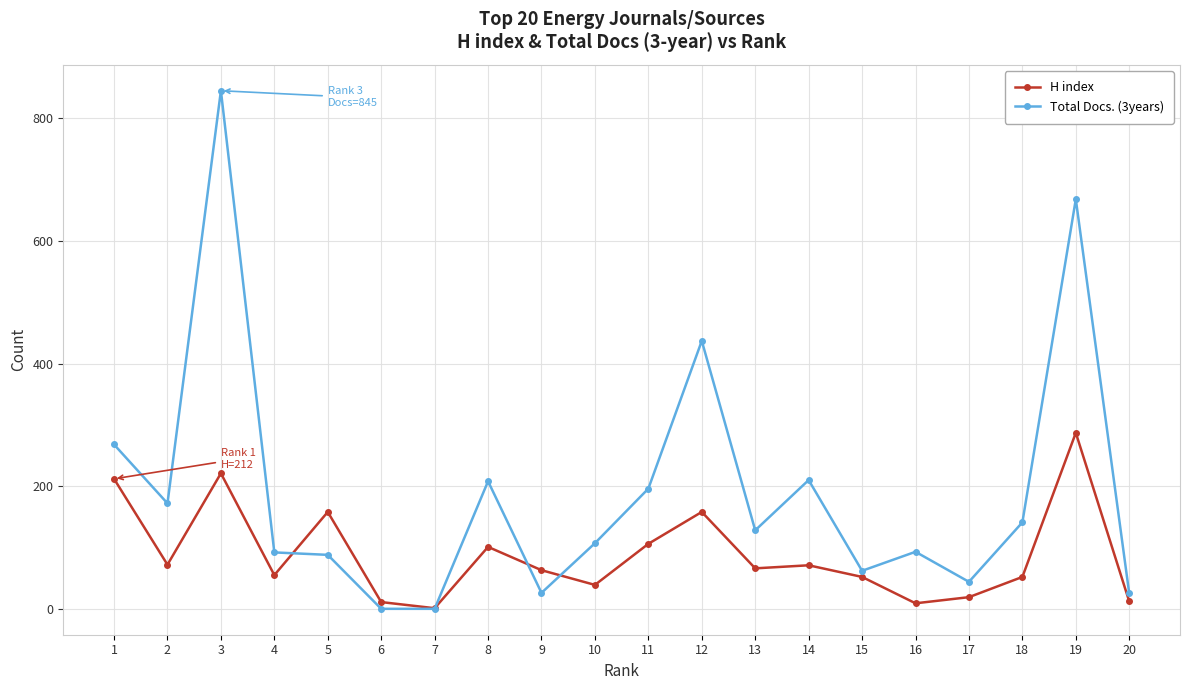

Where is the first local maximum for H index?

3